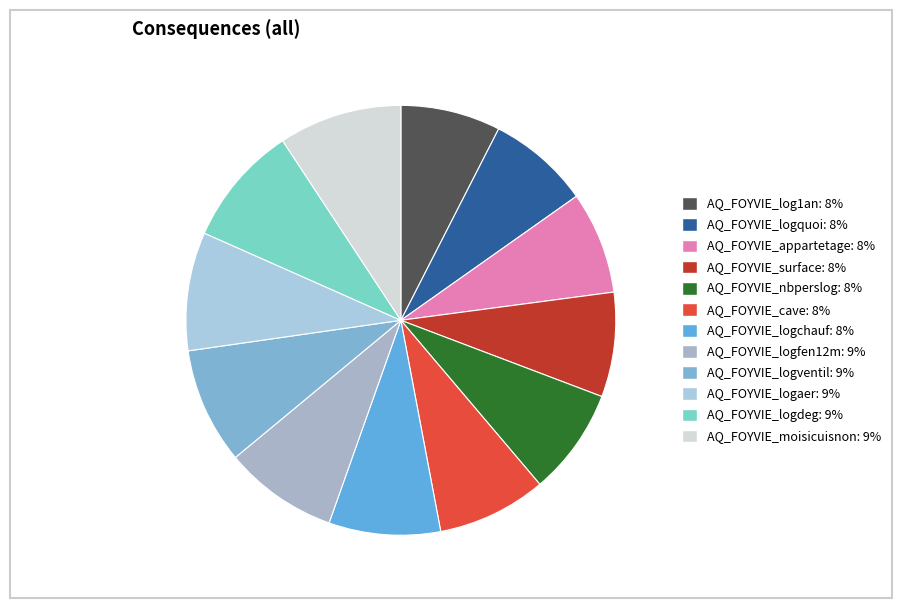

Rank the categories by value from highest to lowest.

AQ_FOYVIE_moisicuisnon, AQ_FOYVIE_logdeg, AQ_FOYVIE_logaer, AQ_FOYVIE_logventil, AQ_FOYVIE_logfen12m, AQ_FOYVIE_logchauf, AQ_FOYVIE_cave, AQ_FOYVIE_nbperslog, AQ_FOYVIE_surface, AQ_FOYVIE_logquoi, AQ_FOYVIE_appartetage, AQ_FOYVIE_log1an